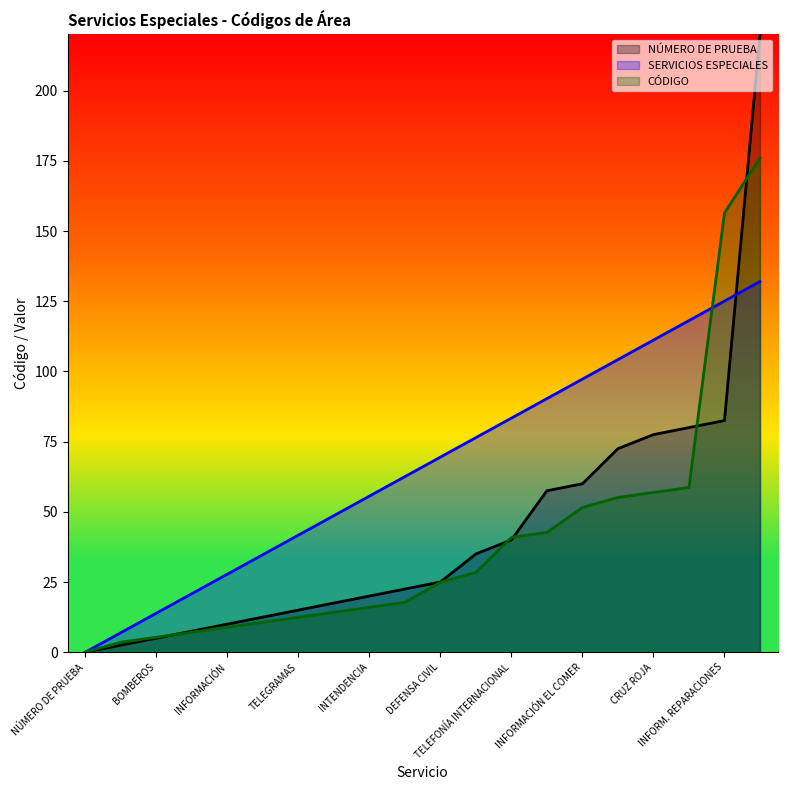

How many times do CÓDIGO and NÚMERO DE PRUEBA cross each other?

5